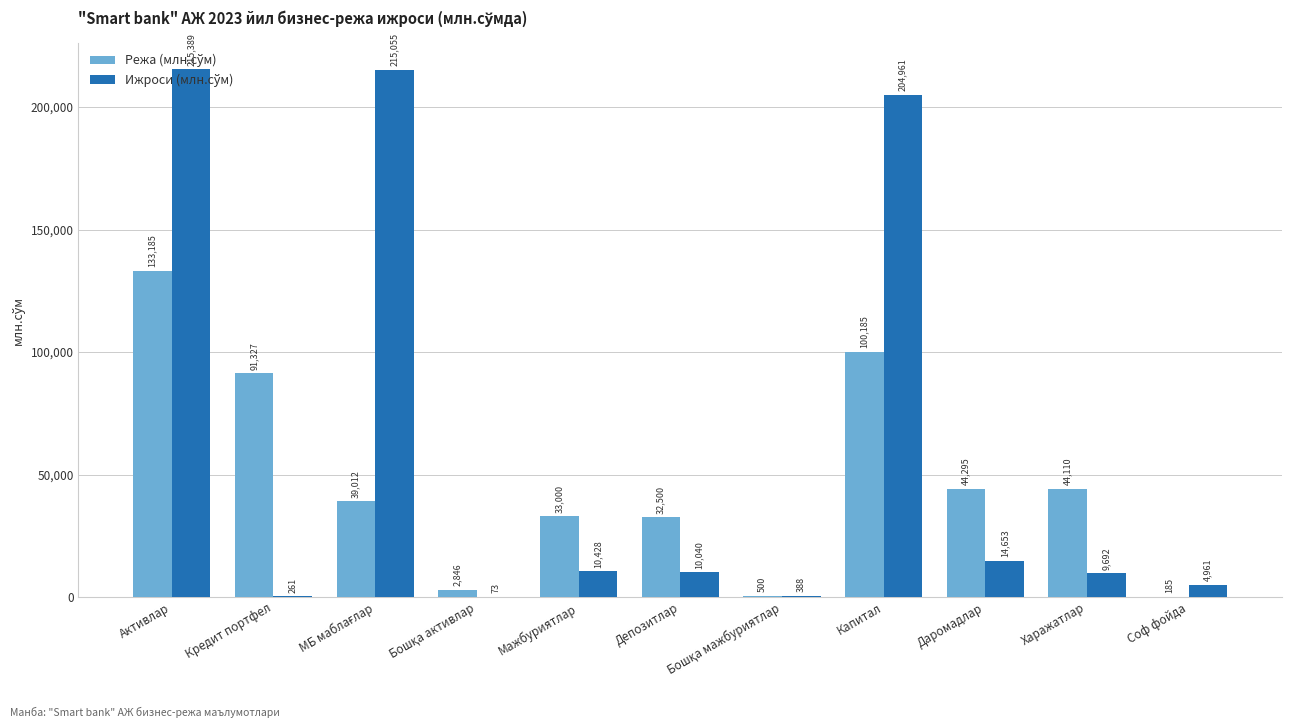

What is the total value across all series at Мажбуриятлар?

43428